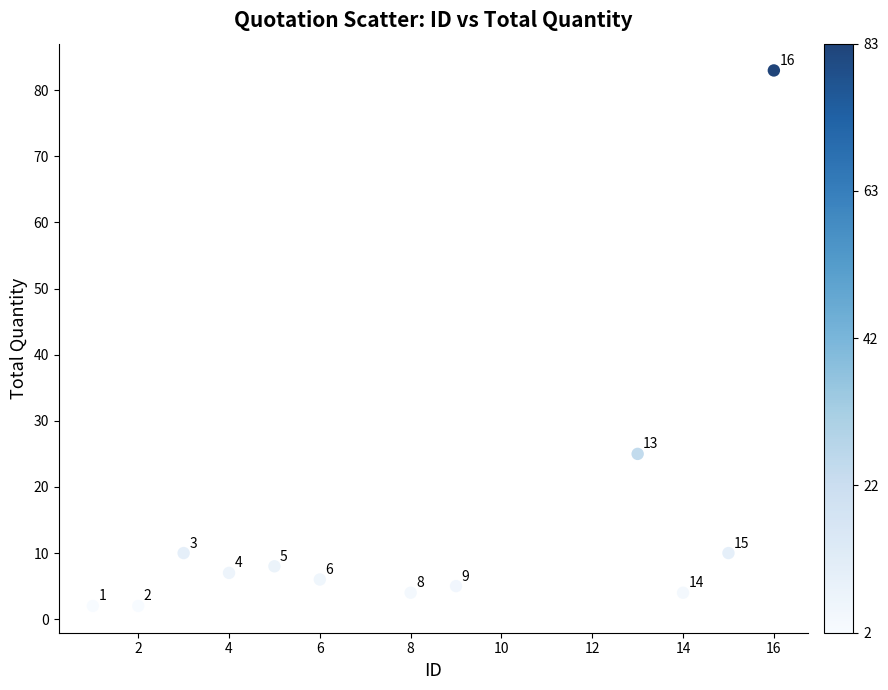

What is the range of X values (max minus min)?

15